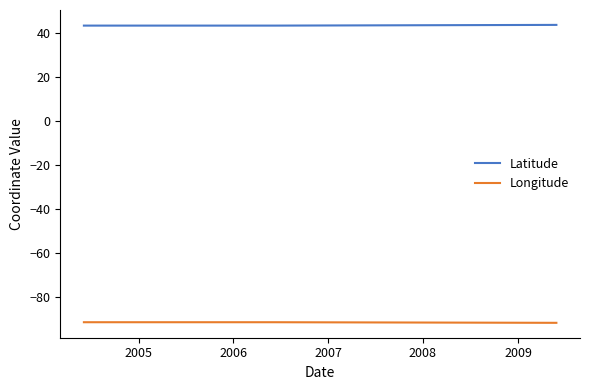

True or false: Latitude and Longitude intersect in this chart.

False